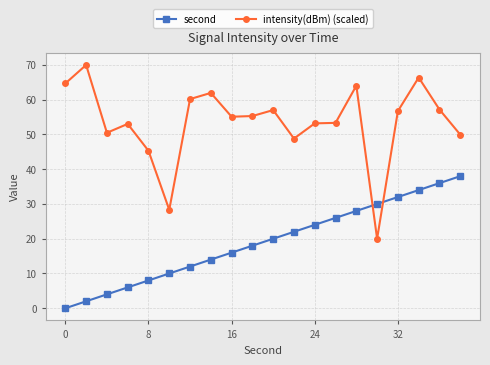

Rank the series by their maximum value, from highest to lowest.

intensity(dBm) (scaled), second